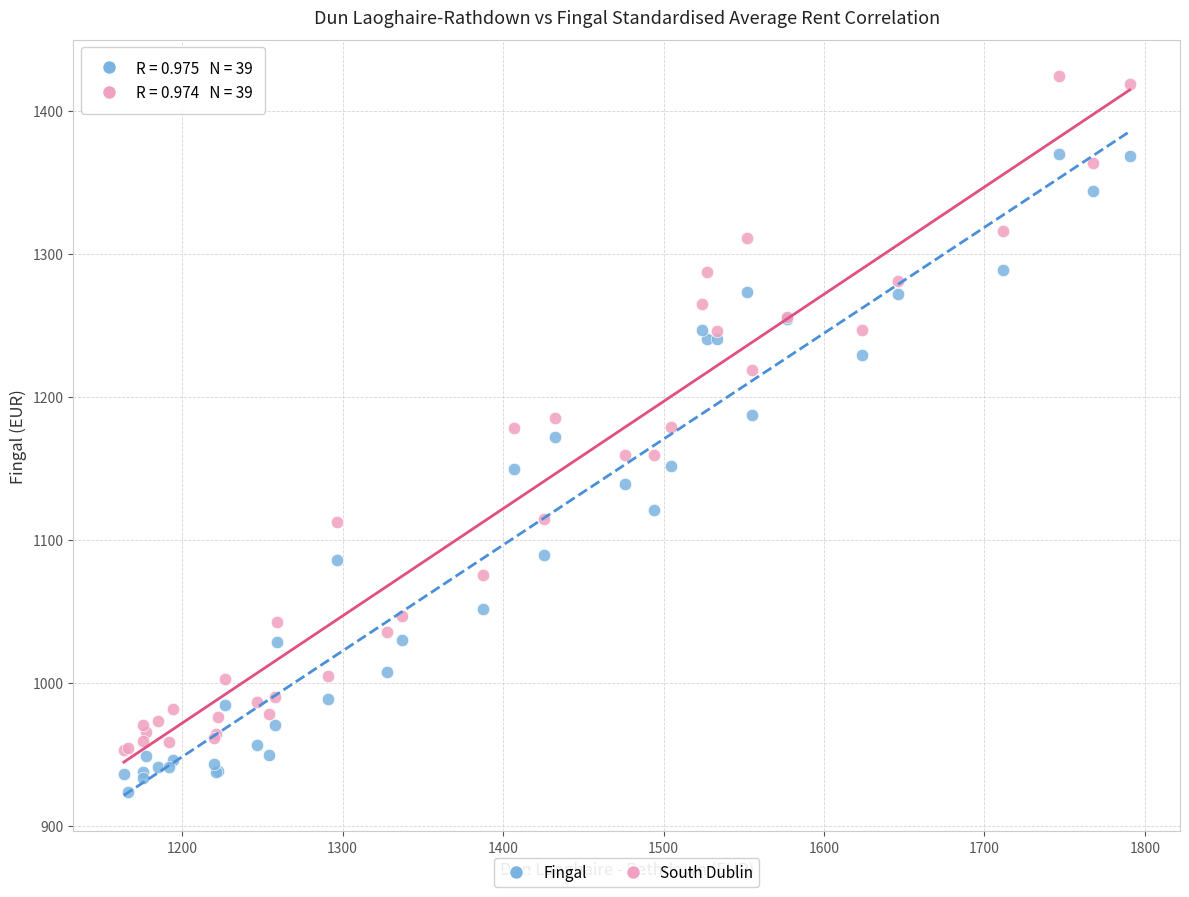

Which series contains the highest Y value?

South Dublin